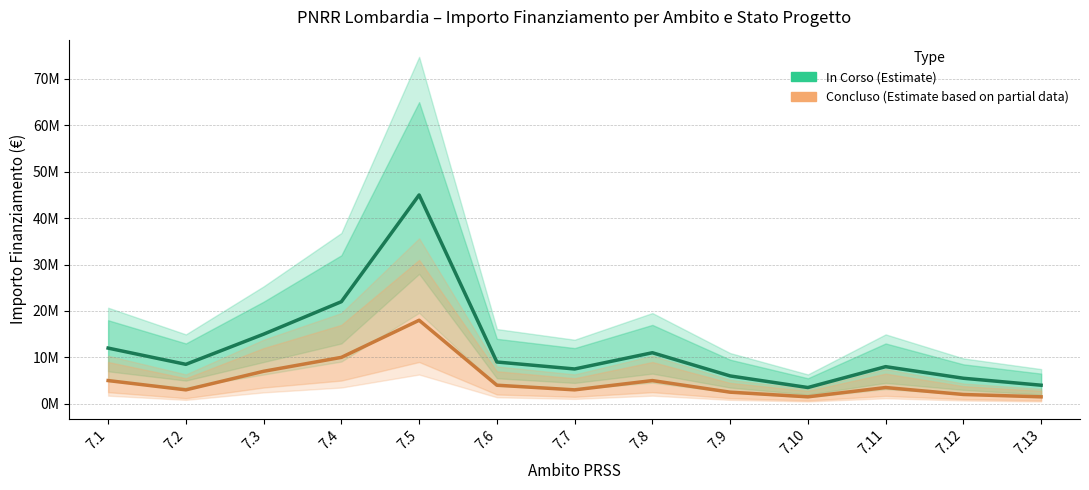

How many lines are shown in the chart?

2